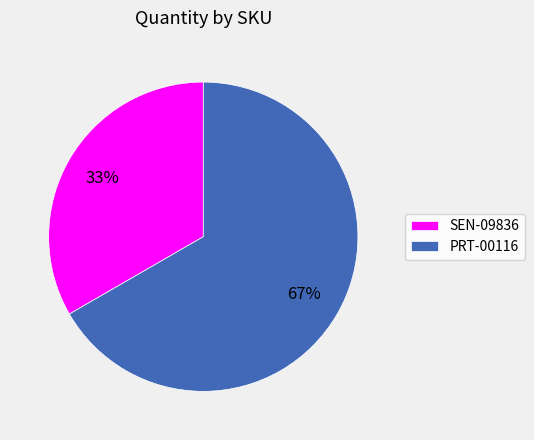

To the nearest percent, what is the average slice percentage?

50%